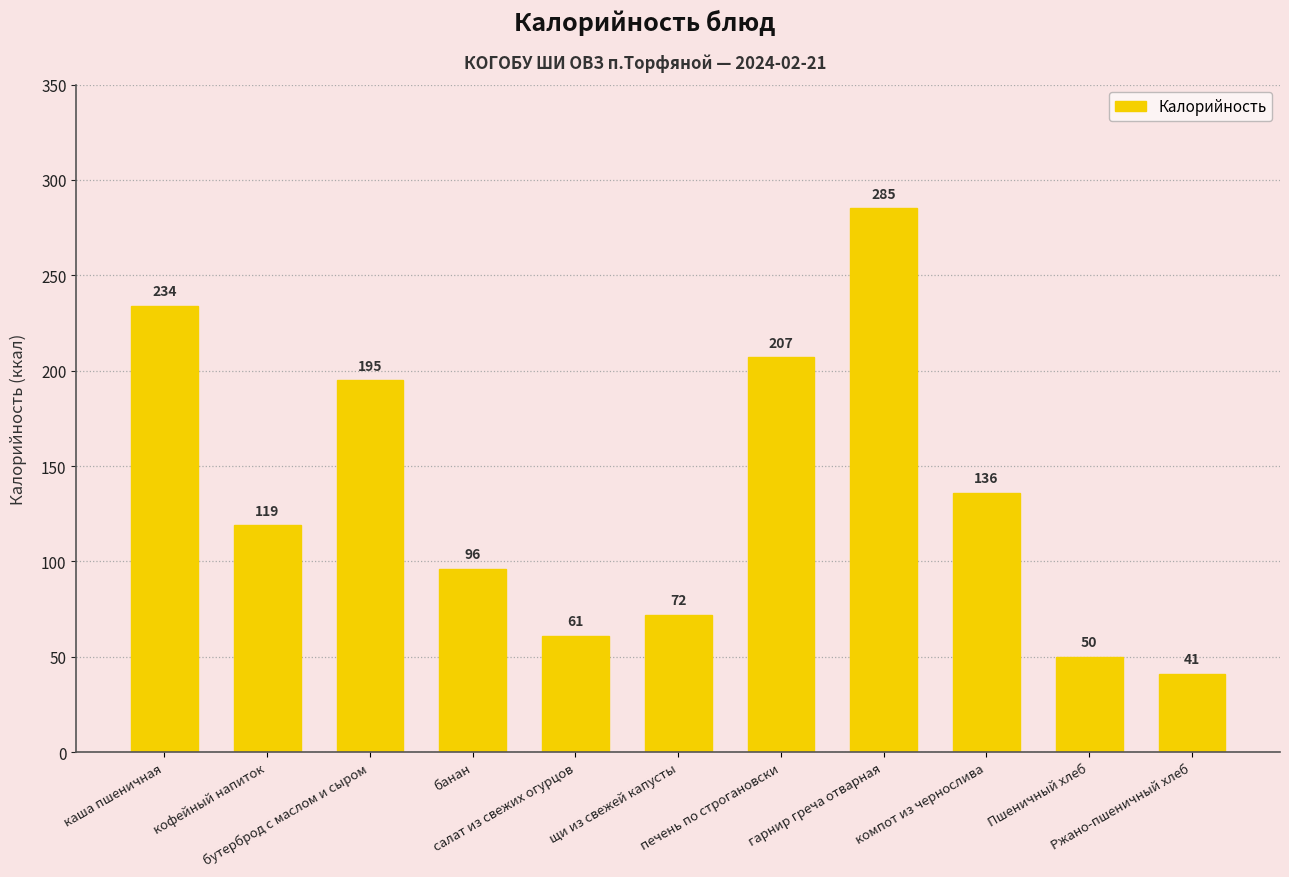

The value at гарнир греча отварная is 285. True or false?

True